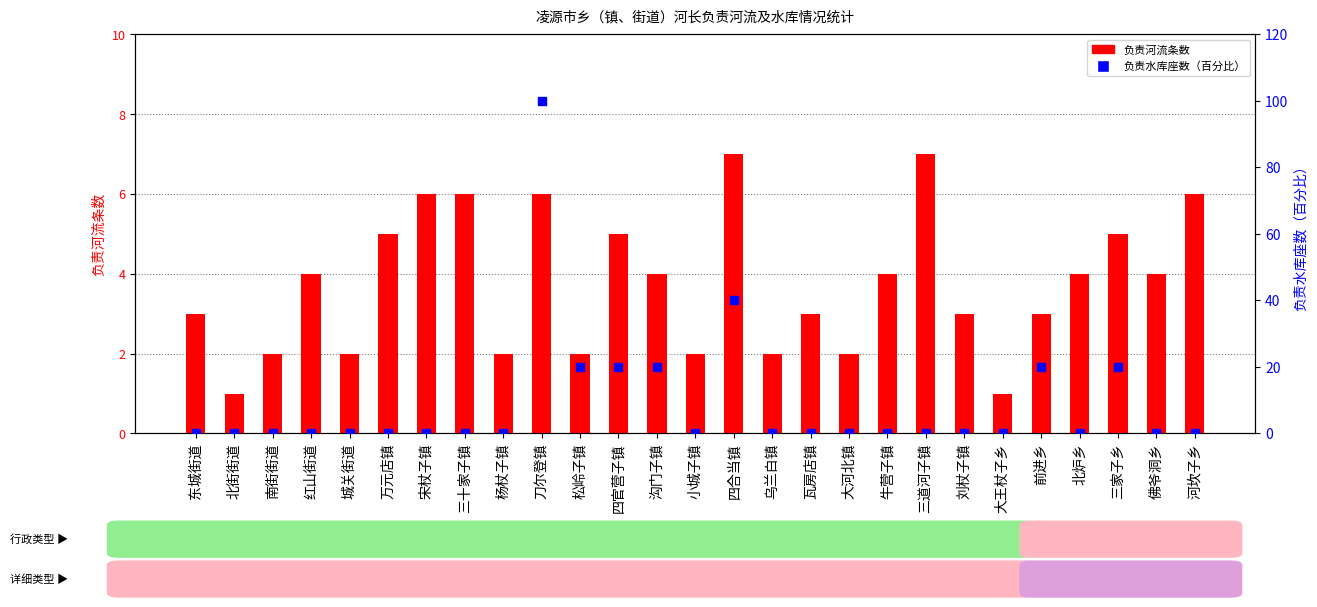

Which series reaches the minimum Y coordinate?

负责水库座数（百分比）